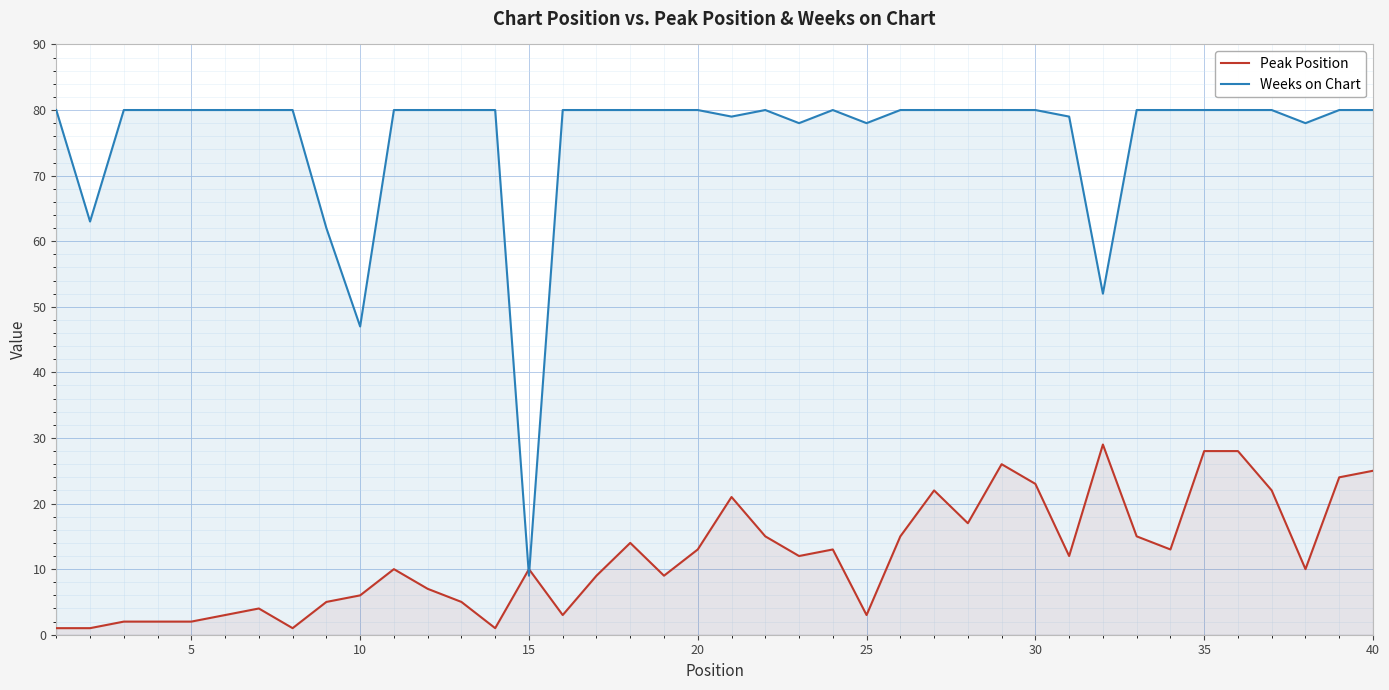

Reading right to left, extract all data points from this chart.

Peak Position: 25	24	10	22	28	28	13	15	29	12	23	26	17	22	15	3	13	12	15	21	13	9	14	9	3	10	1	5	7	10	6	5	1	4	3	2	2	2	1	1
Weeks on Chart: 80	80	78	80	80	80	80	80	52	79	80	80	80	80	80	78	80	78	80	79	80	80	80	80	80	9	80	80	80	80	47	62	80	80	80	80	80	80	63	80